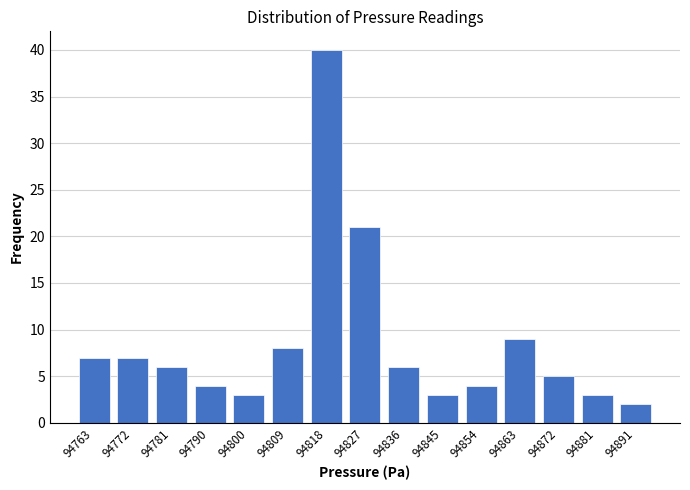

Reading right to left, what are all the values shown in this chart?

2	3	5	9	4	3	6	21	40	8	3	4	6	7	7